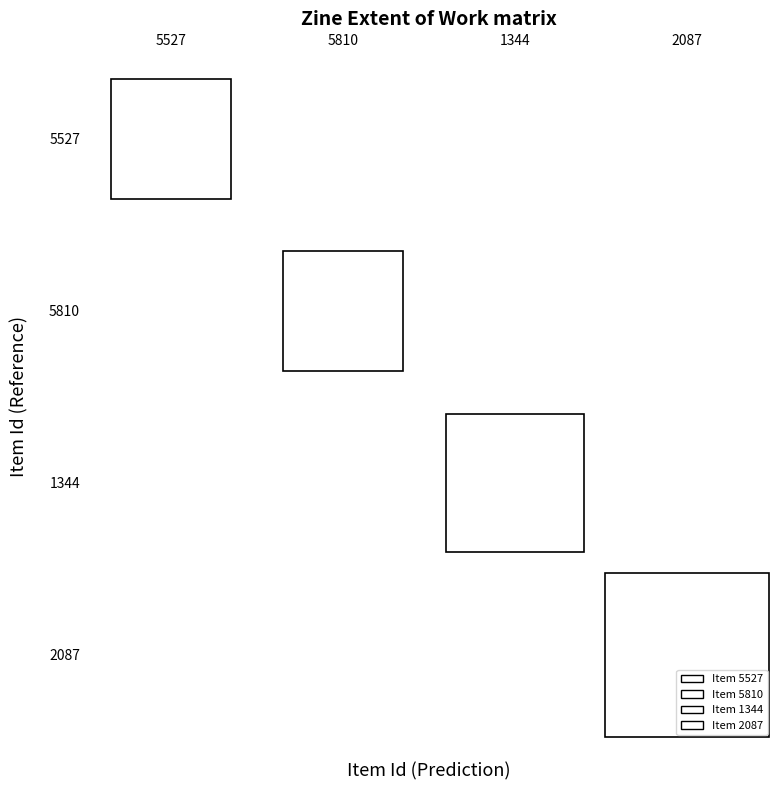

Reading left to right, transcribe all the data shown in this chart.

5527: 5527=56	5810=0	1344=0	2087=0
5810: 5527=0	5810=56	1344=0	2087=0
1344: 5527=0	5810=0	1344=64	2087=0
2087: 5527=0	5810=0	1344=0	2087=80